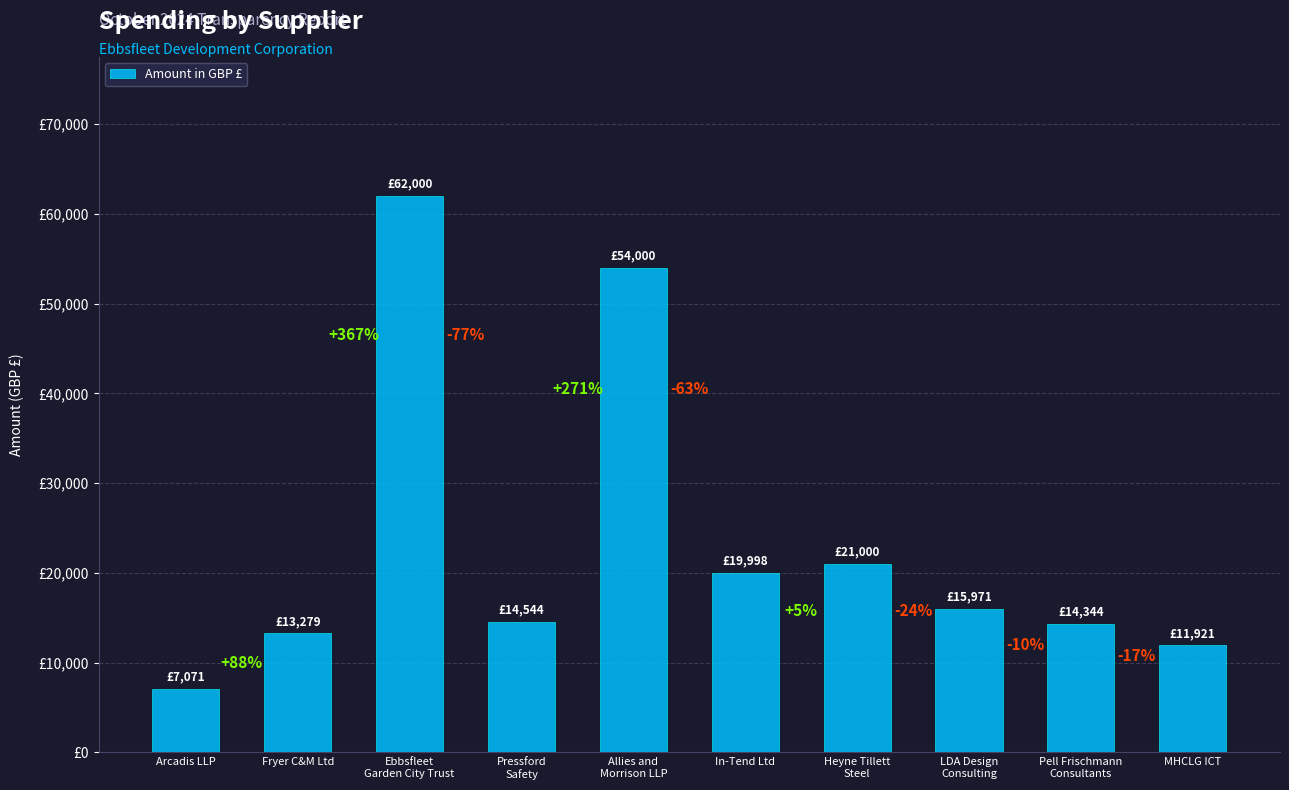

Are the bars horizontal?

No